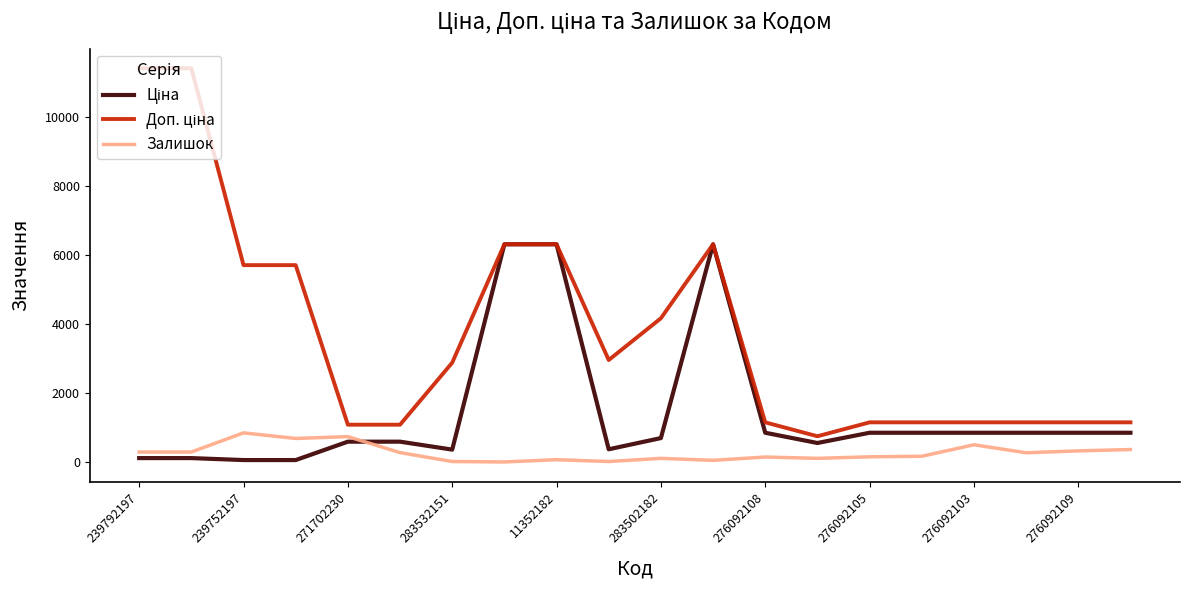

What is the maximum value shown in the chart?

11410.0